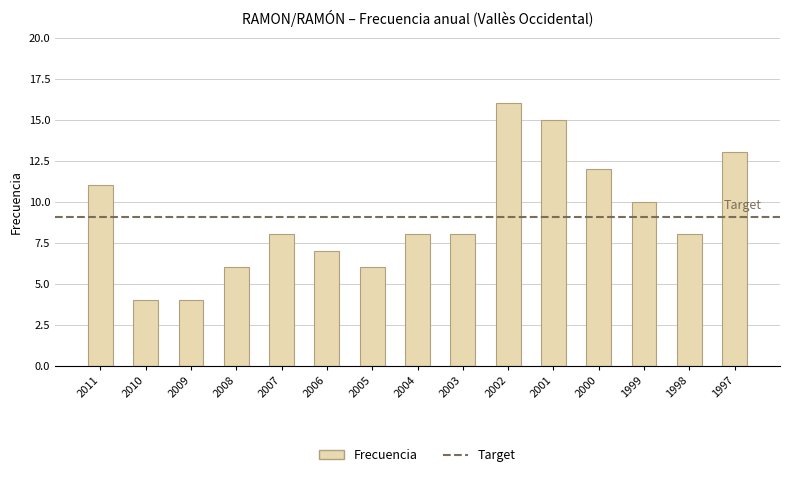

Is it true that the value at 2006 is 11?

False